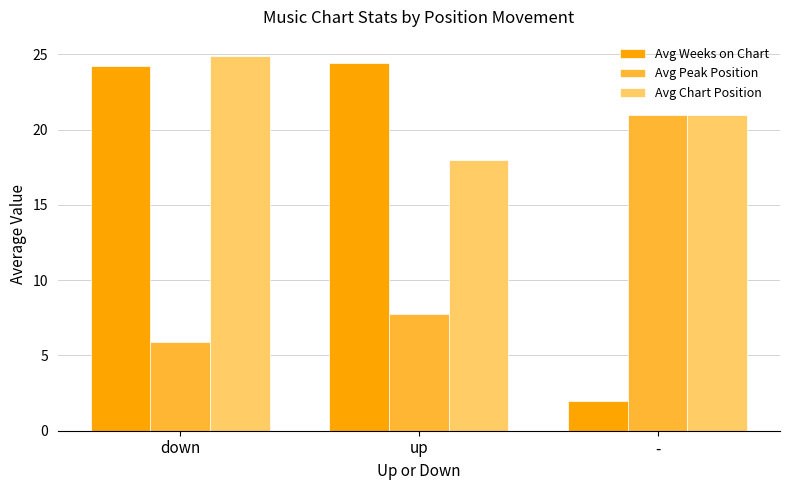

What is the highest value of the Avg Peak Position series?

21.0